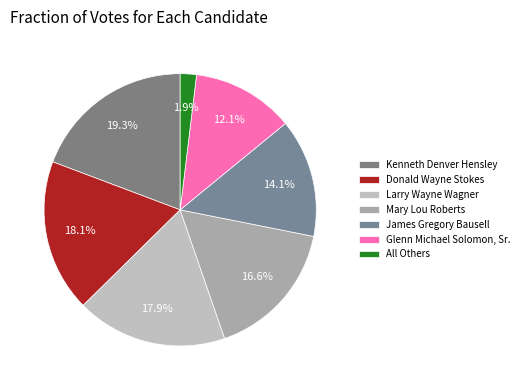

Does Glenn Michael Solomon, Sr. represent more than half of the total?

No